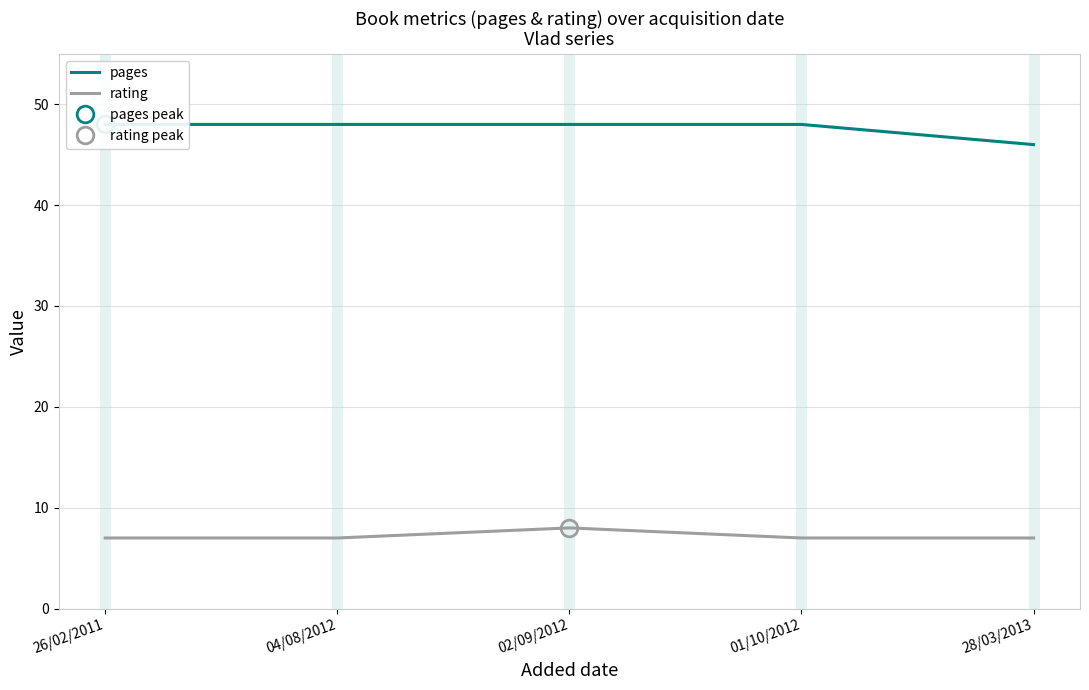

What is the sum of the pages values at 28/03/2013 and 02/09/2012?

94